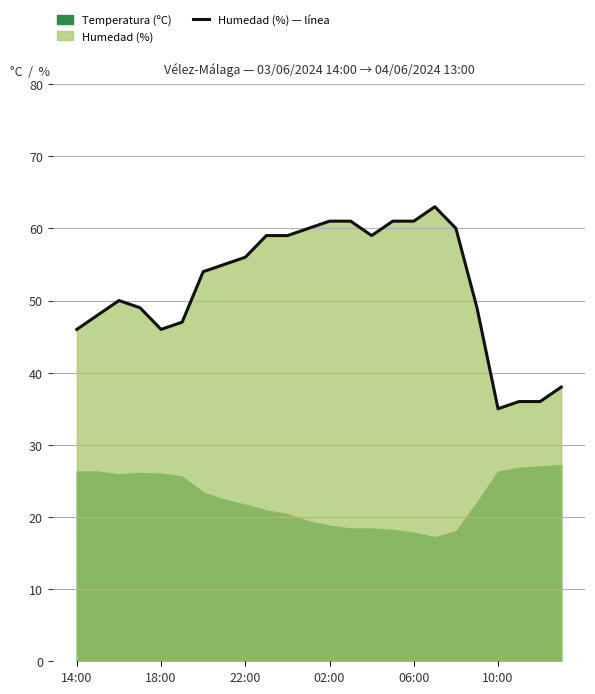

What is the highest value of the Humedad (%) — línea series?

63